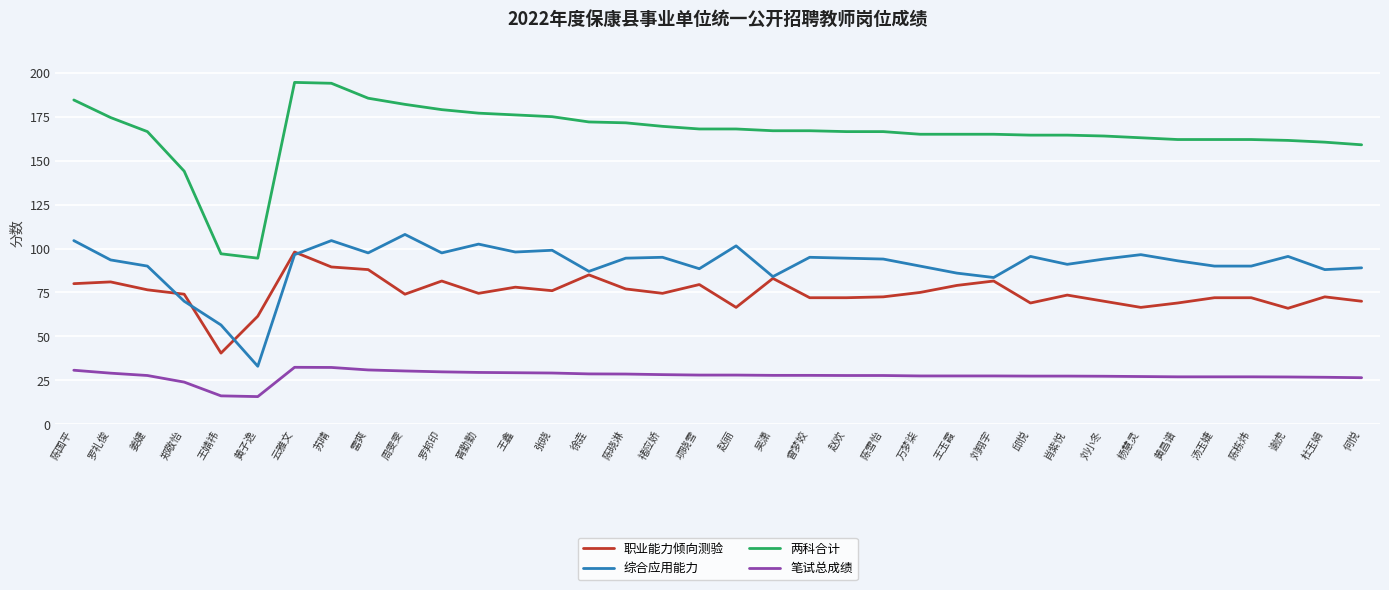

How many lines are shown in the chart?

4